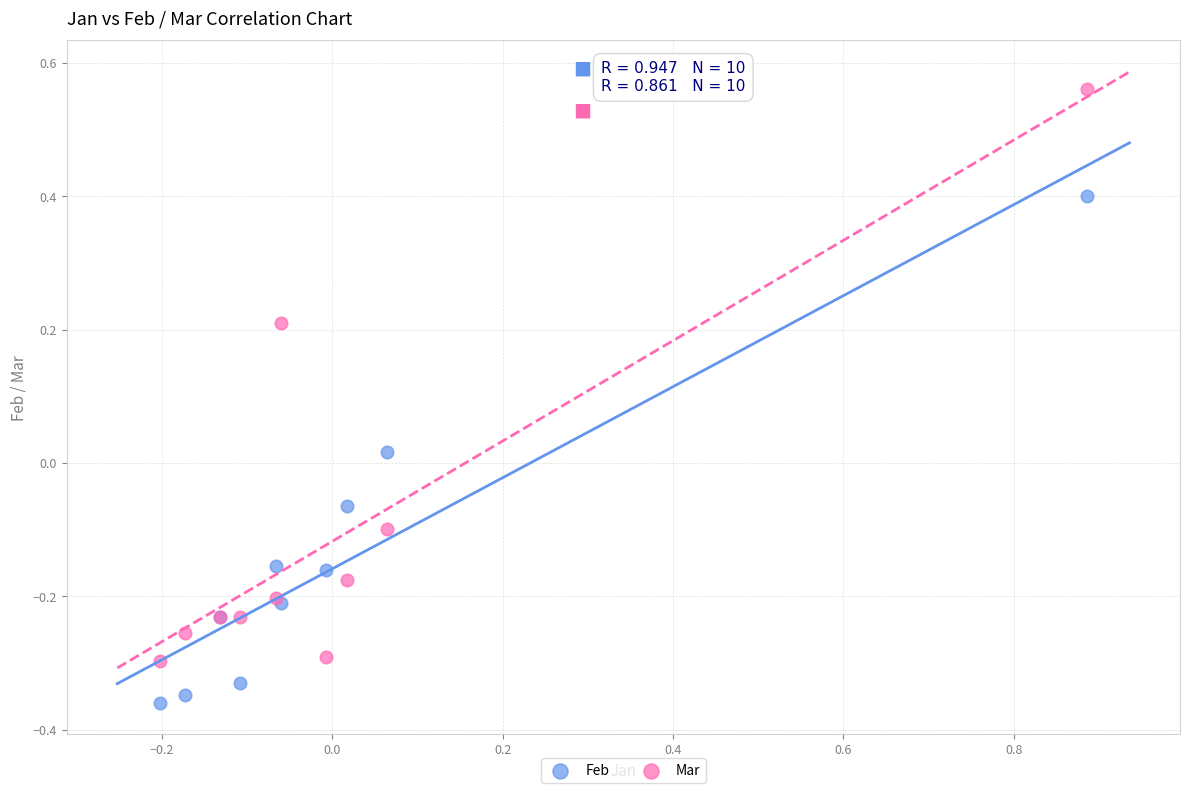

What is the X range (max minus min) for the scatter plot?

1.1